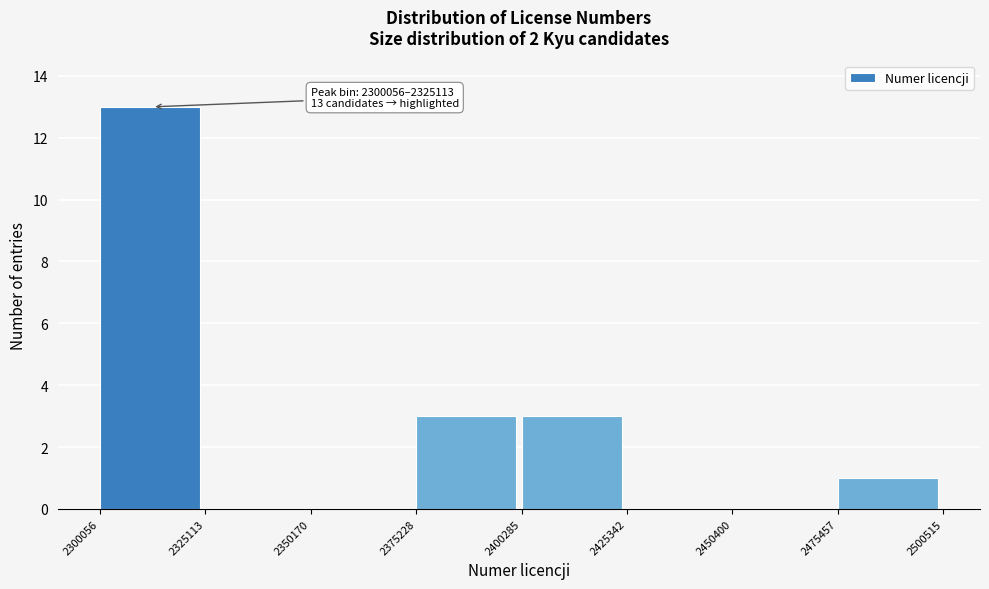

Which range on the x-axis has the tallest bar?

2300056 to 2325113